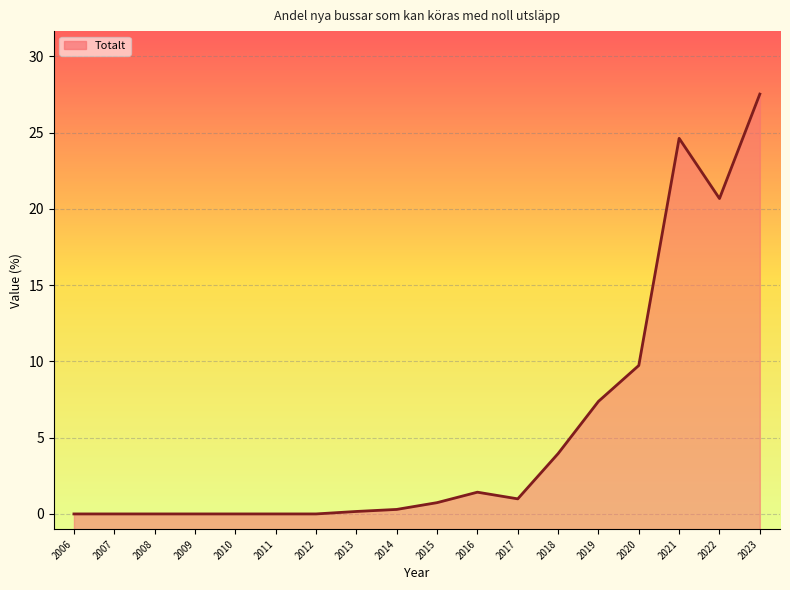

Read the value at 2023.

27.5